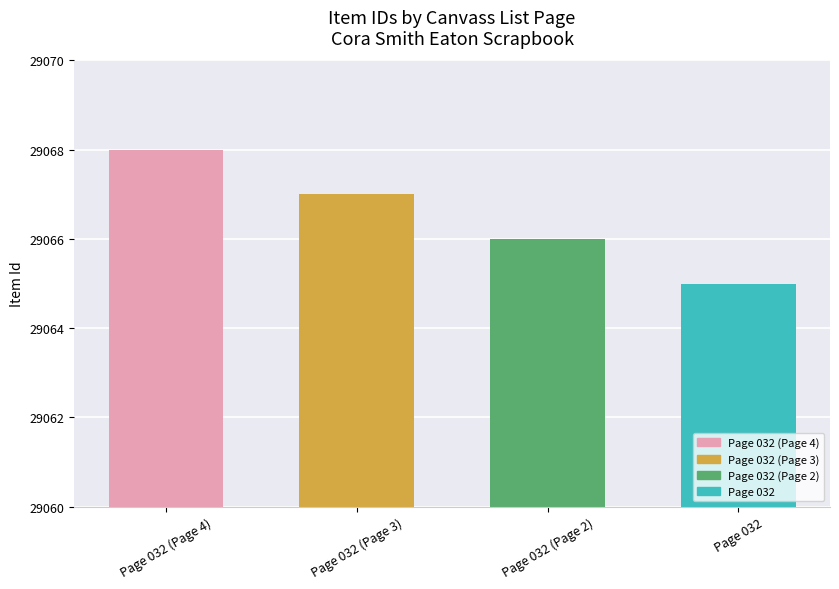

What is the label of the 1st bar from the right?

Page 032